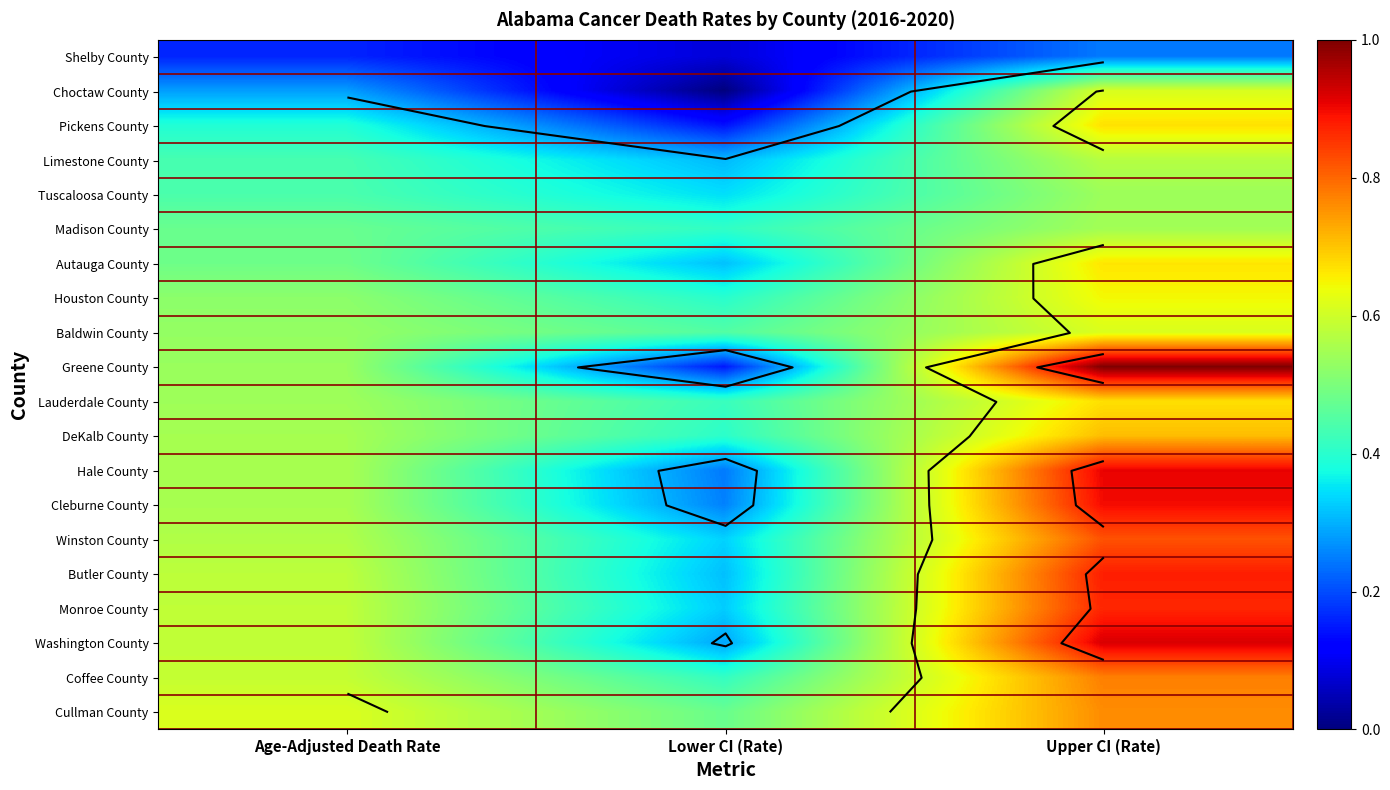

Which series has the largest range (max minus min)?

Greene County